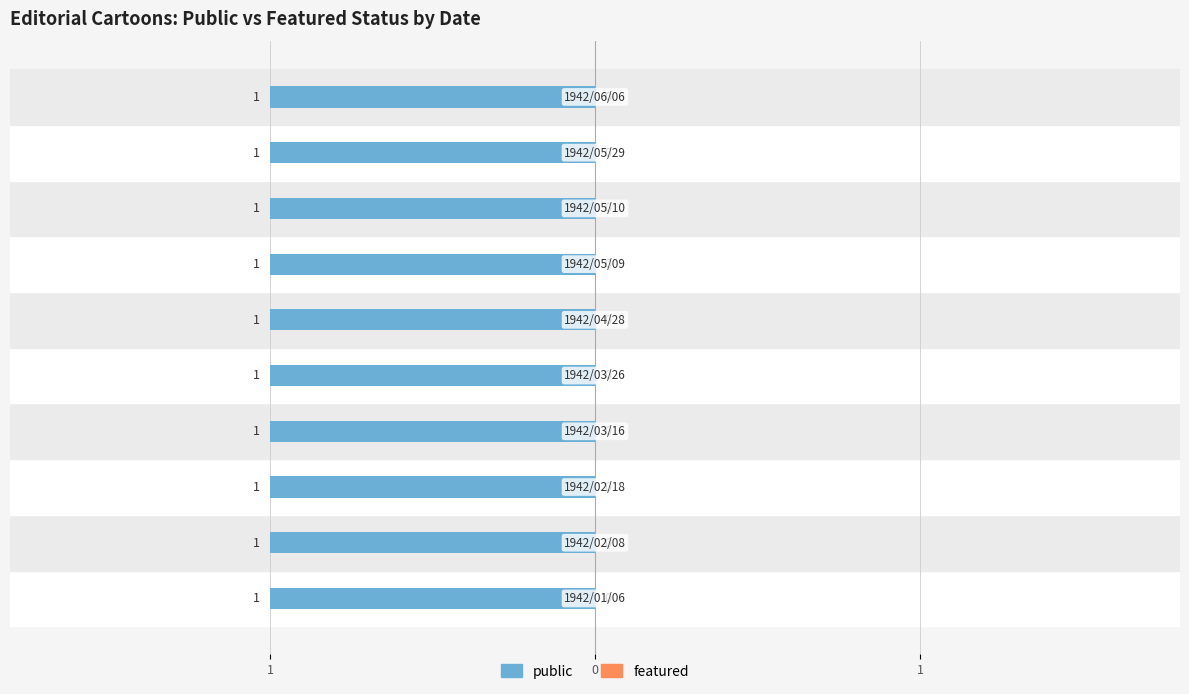

What is the spread (max minus min) of values at 1942/04/28?

1